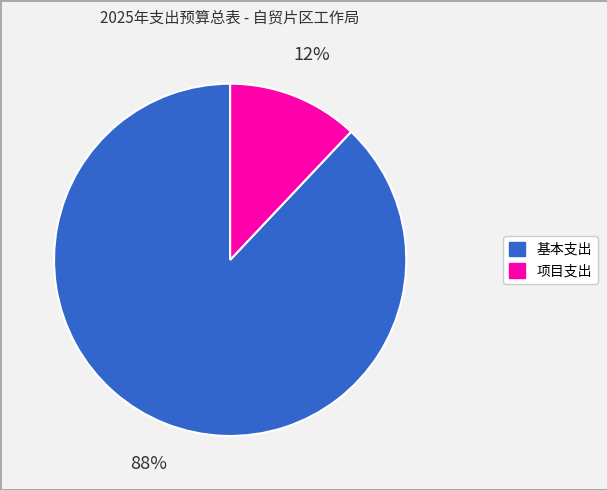

Is there a majority slice in this chart?

Yes